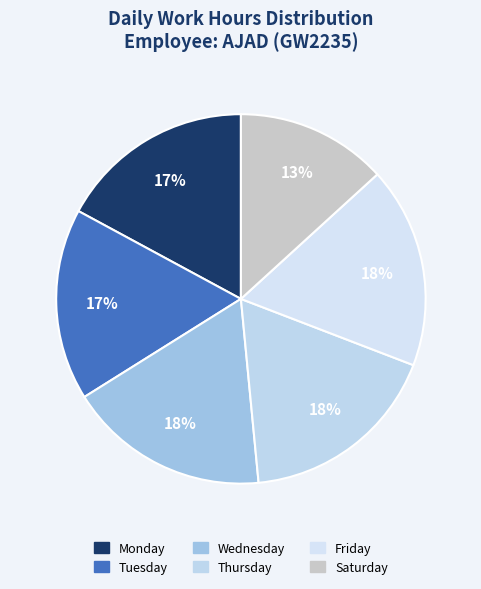

To the nearest percent, what is the average slice percentage?

17%